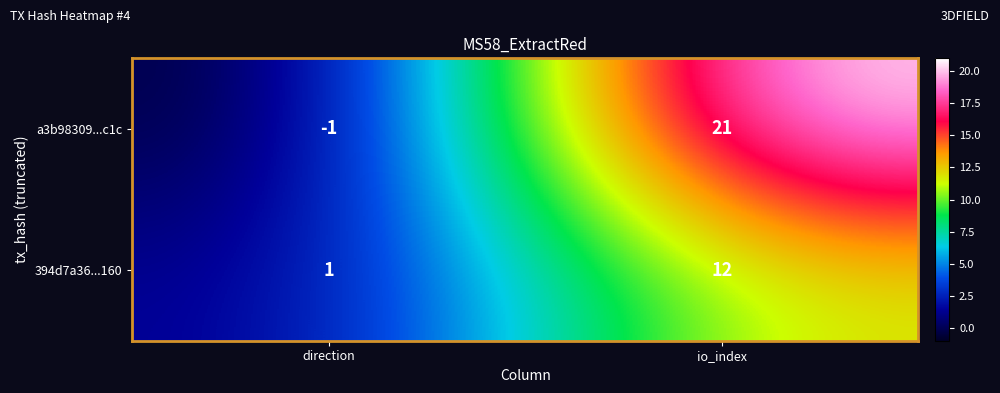

How many values in a3b98309...c1c are above zero?

1